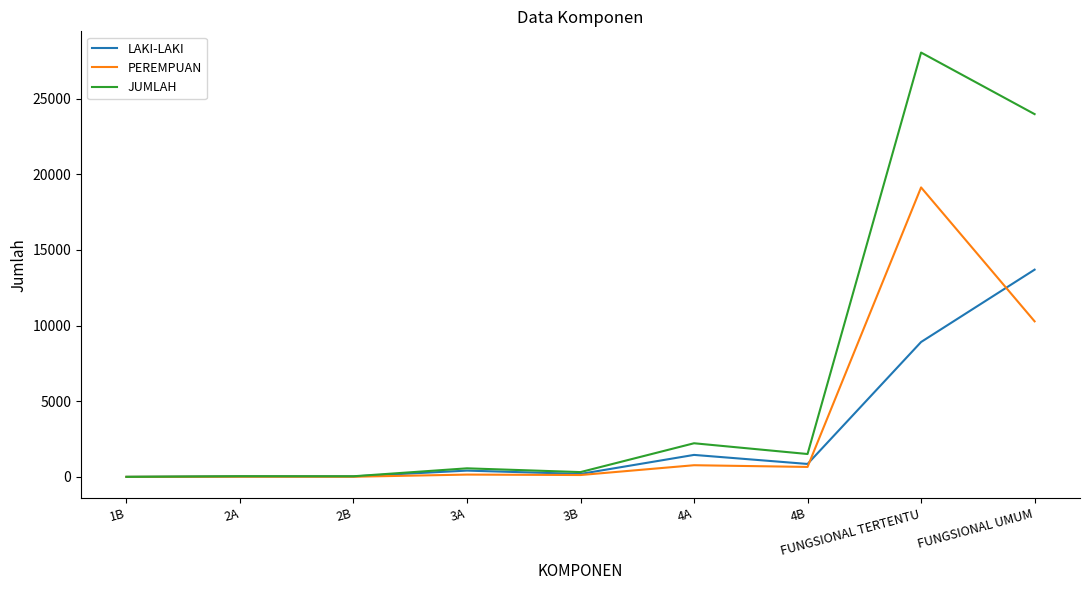

What is the maximum value for LAKI-LAKI?

13697